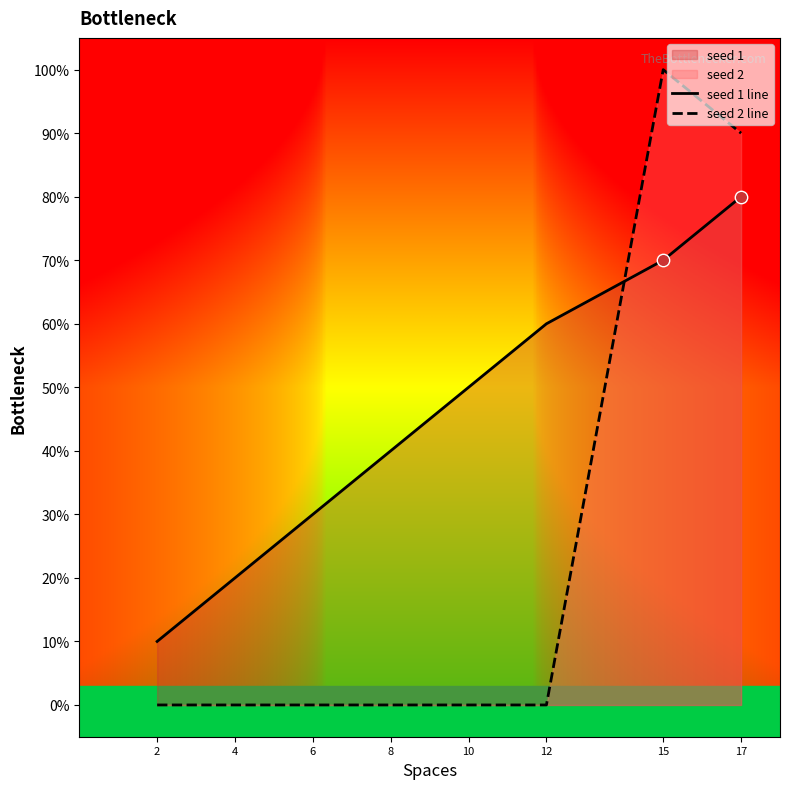

Which series reaches the minimum Y coordinate?

seed 2 line